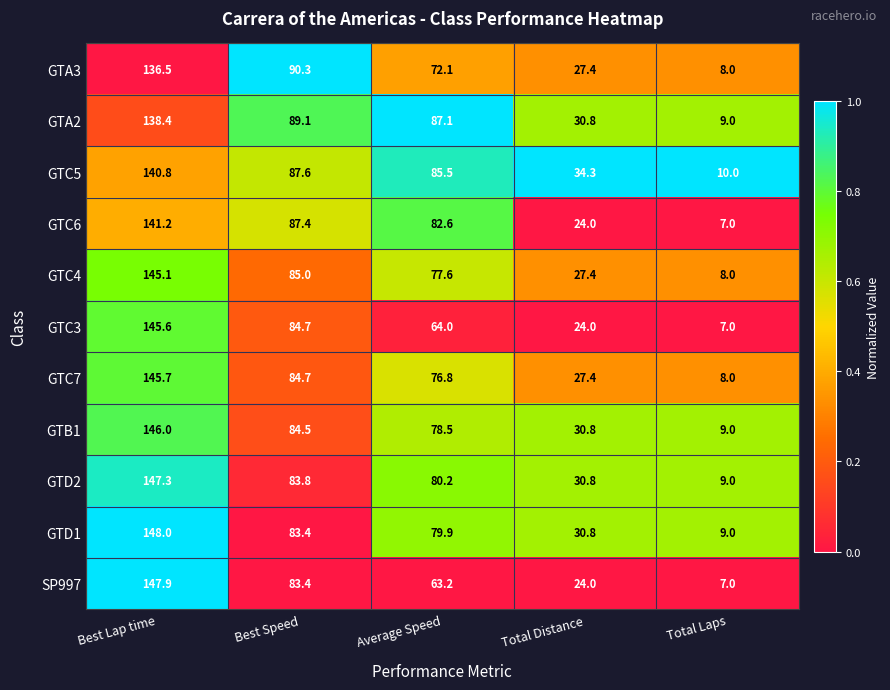

Which series has the largest range (max minus min)?

SP997